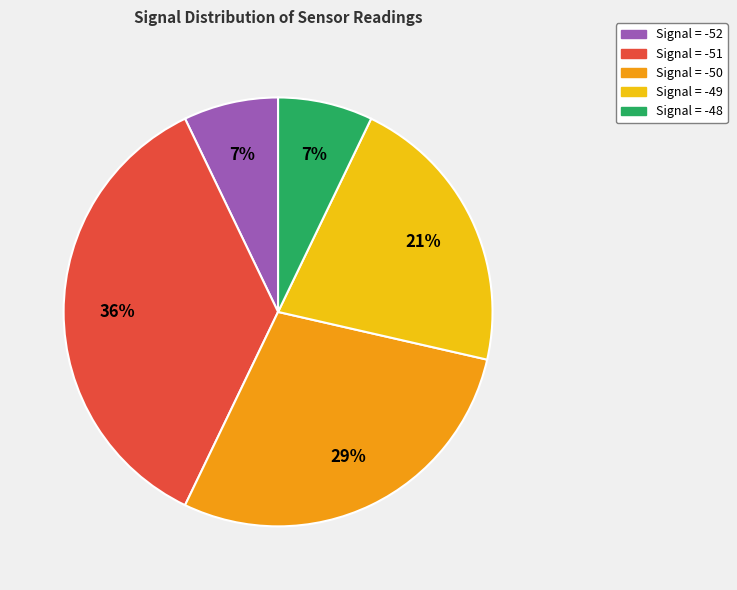

Is there any slice that represents more than half of the pie?

No